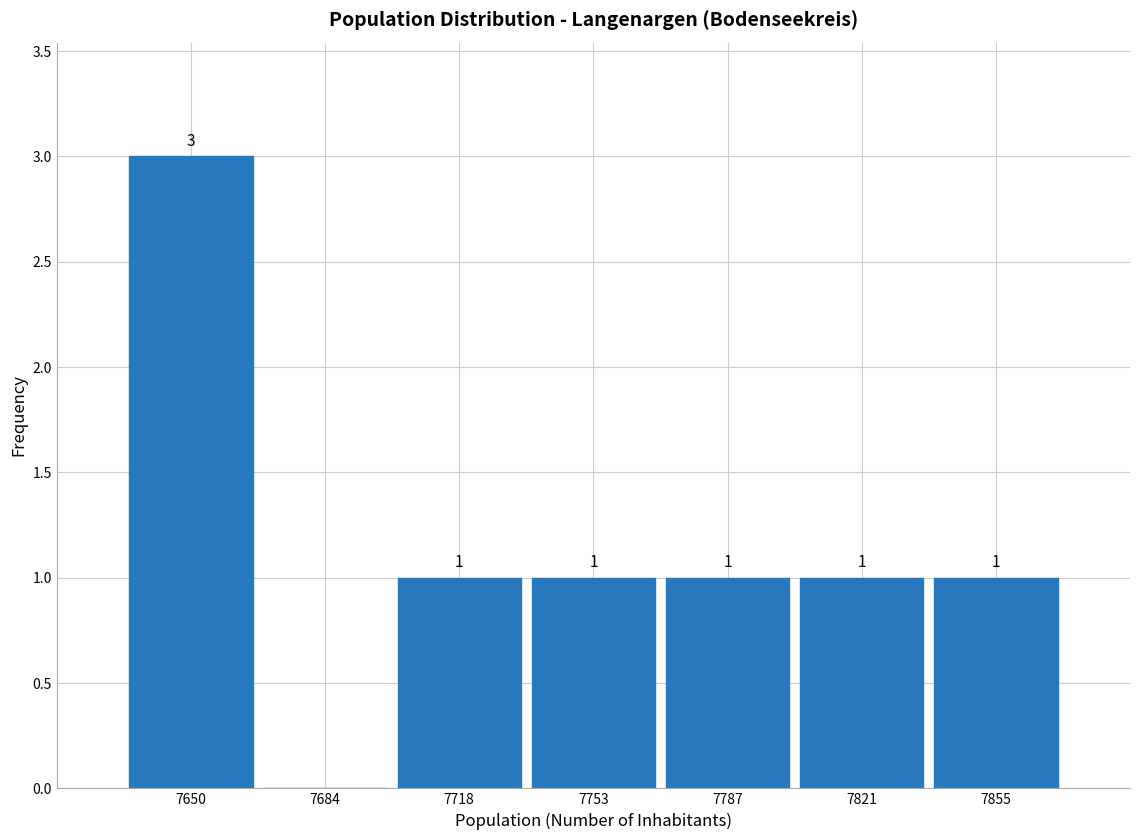

Over which range of the x-axis is the bar tallest?

7635 to 7665